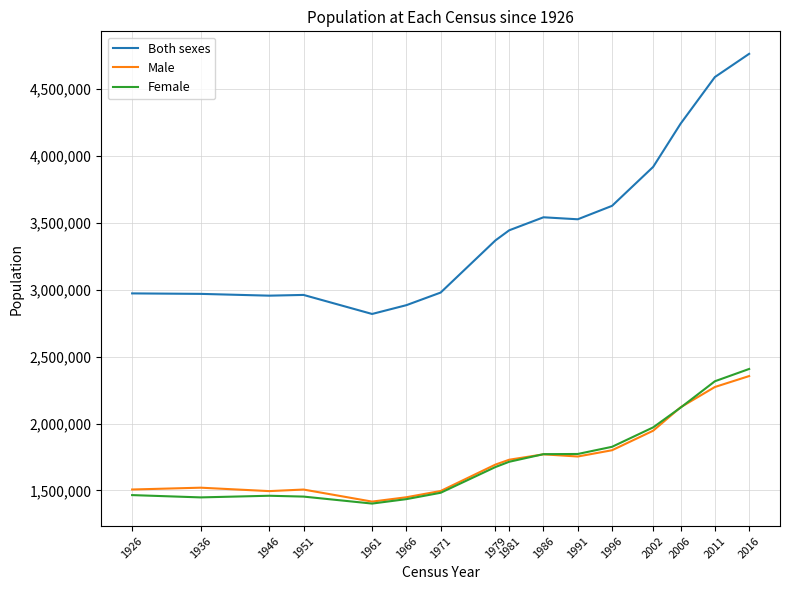

True or false: Female and Both sexes intersect in this chart.

False